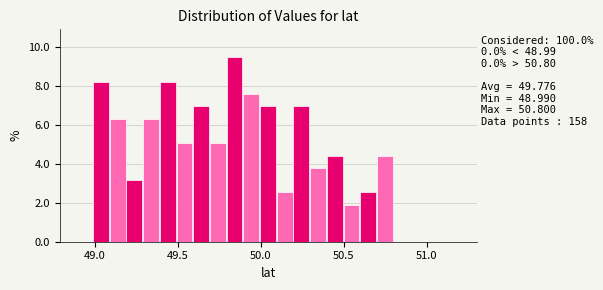

Around what value on the x-axis is the tallest bar? Give the approximate position of its centre, as read against the axis.

49.85